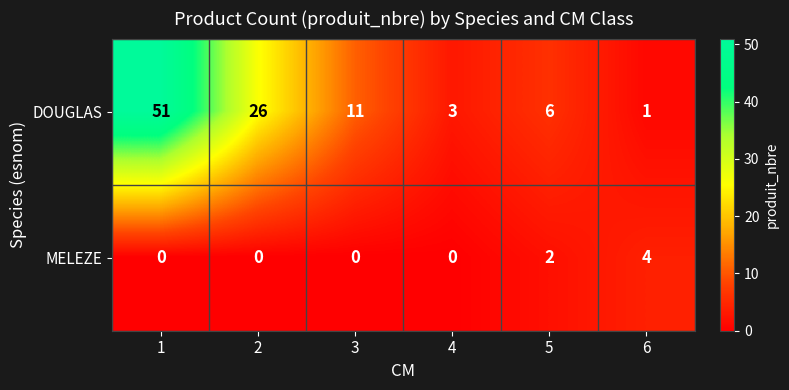

Reading left to right, transcribe all the data shown in this chart.

DOUGLAS: 1=51	2=26	3=11	4=3	5=6	6=1
MELEZE: 1=0	2=0	3=0	4=0	5=2	6=4